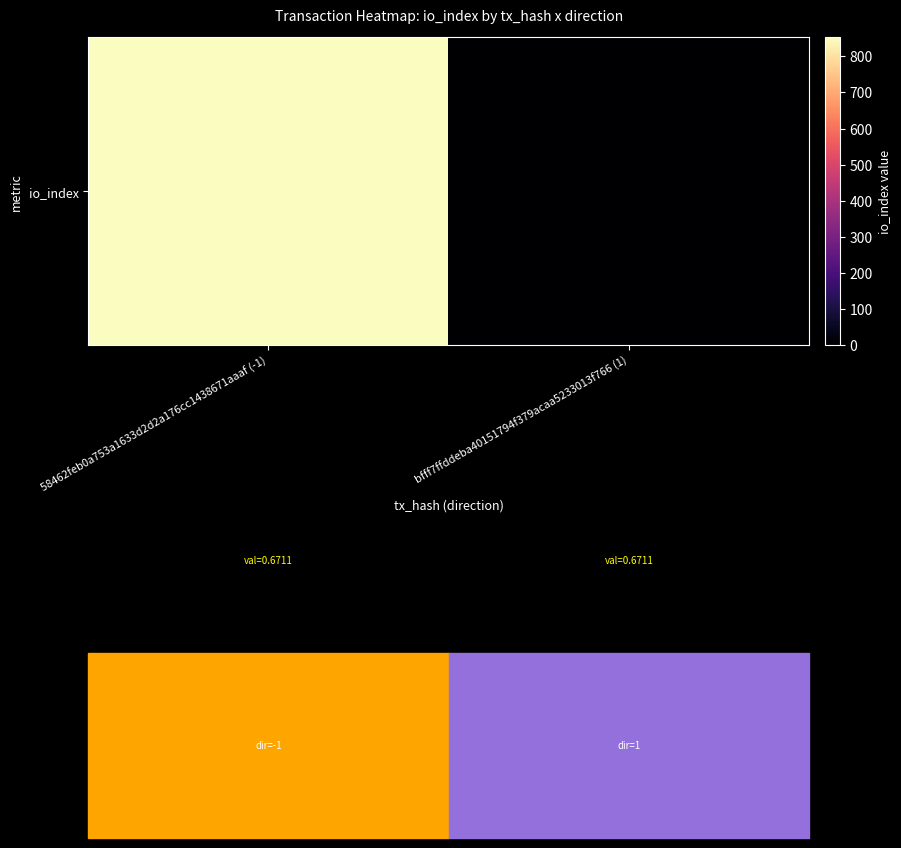

Reading left to right, what are all the values shown in this chart?

58462feb0a753a1633d2d2a176cc1438671aaaf (-1)=853	bfff7ffddeba40151794f379acaa5233013f766 (1)=0